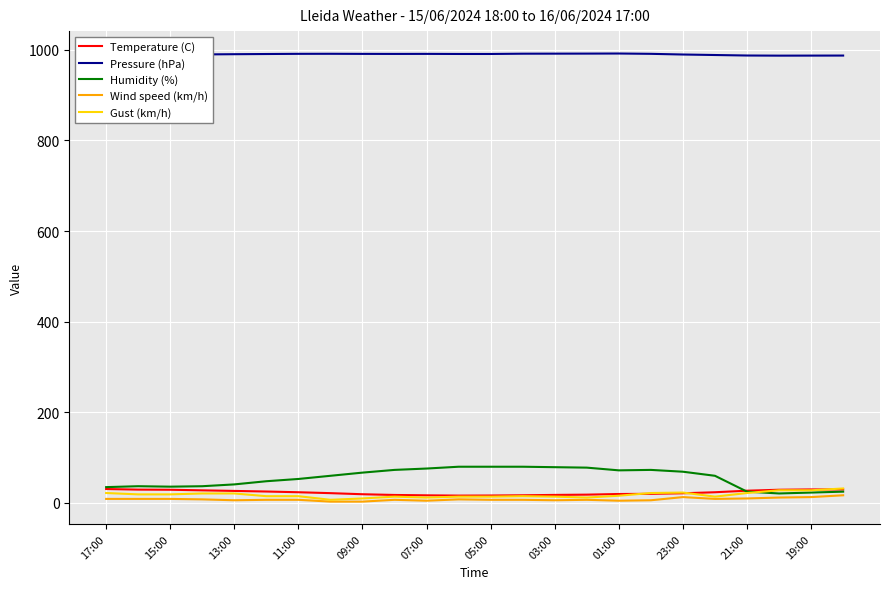

True or false: Gust (km/h) and Pressure (hPa) intersect in this chart.

False